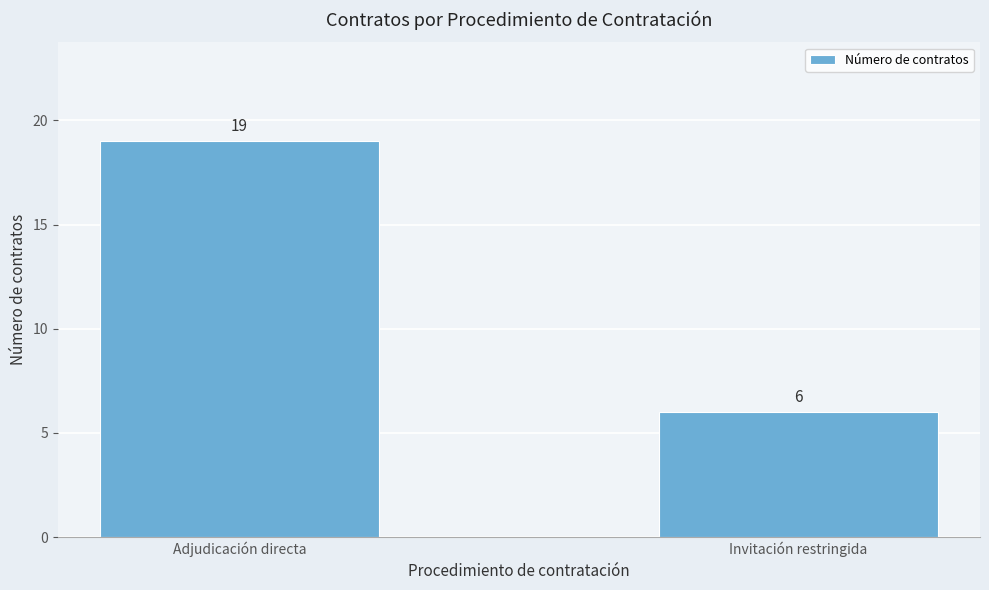

Reading left to right, list all the values displayed in this chart.

Adjudicación directa=19	Invitación restringida=6